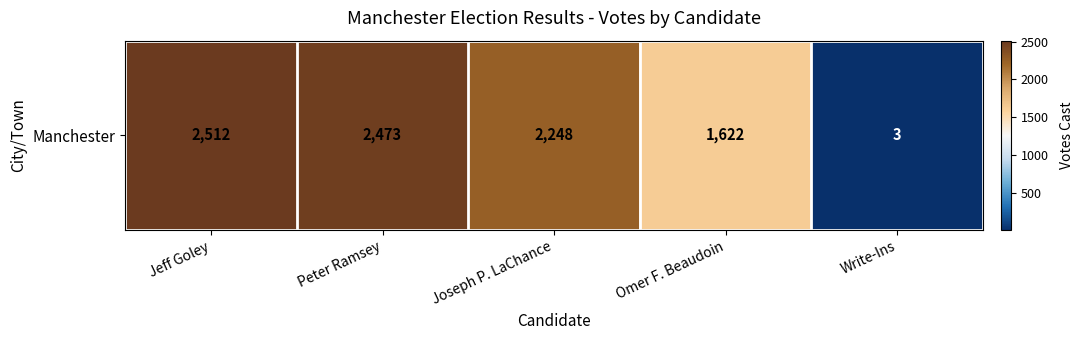

Is it true that the value at Write-Ins is 3?

True